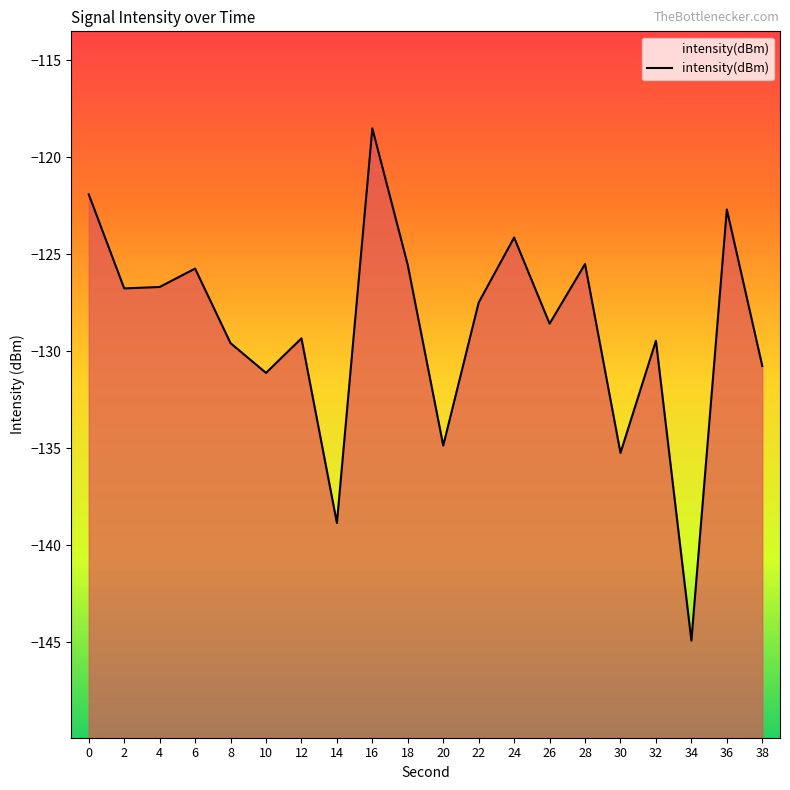

What is the value of the 7th point from the left?

-129.3